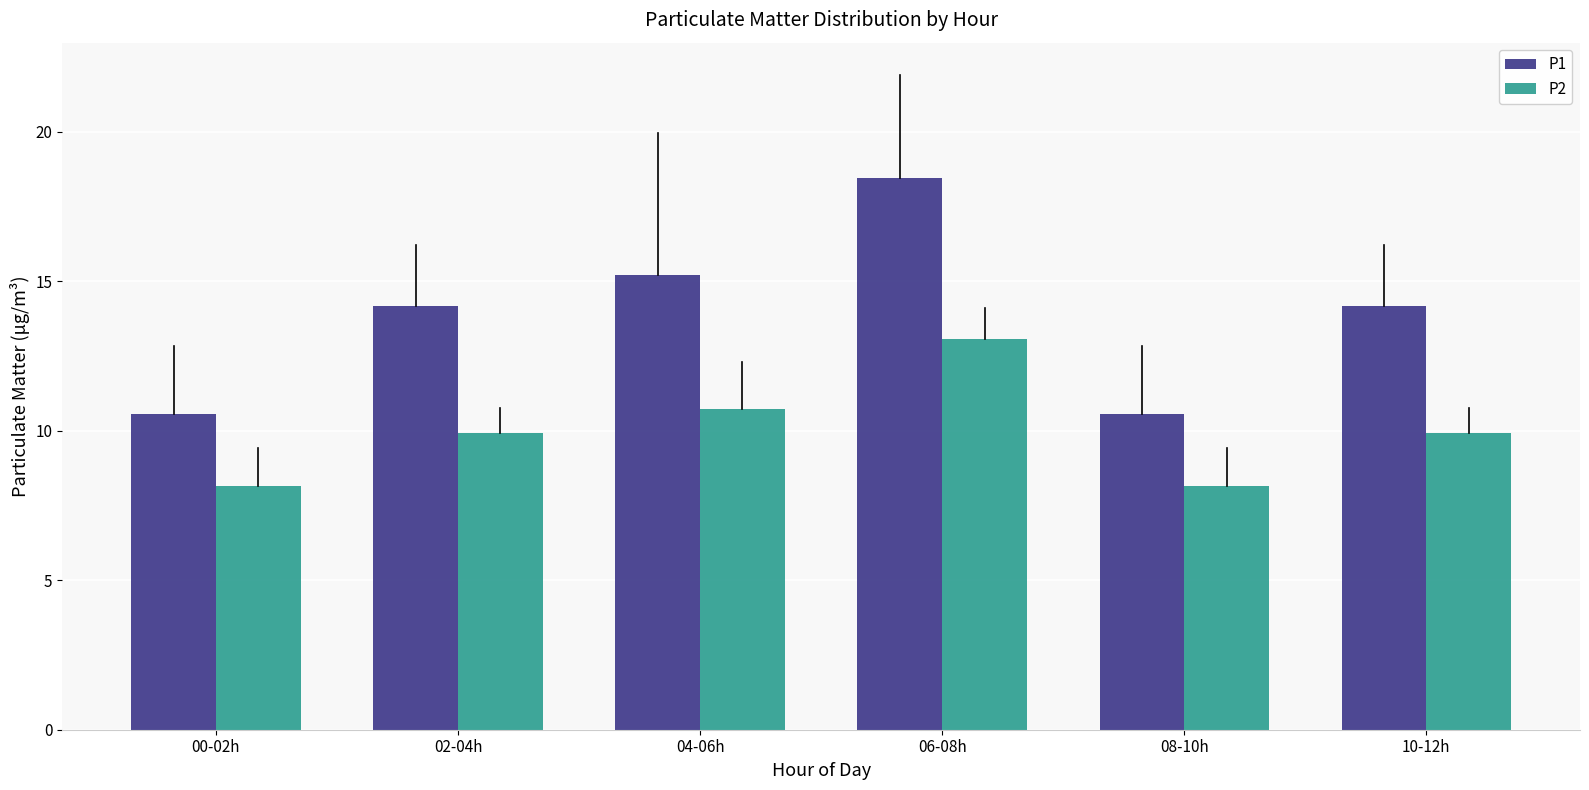

Reading left to right, what are all the values shown in this chart?

P1: 10.6	14.2	15.2	18.4	10.6	14.2
P2: 8.2	9.9	10.7	13.1	8.2	9.9